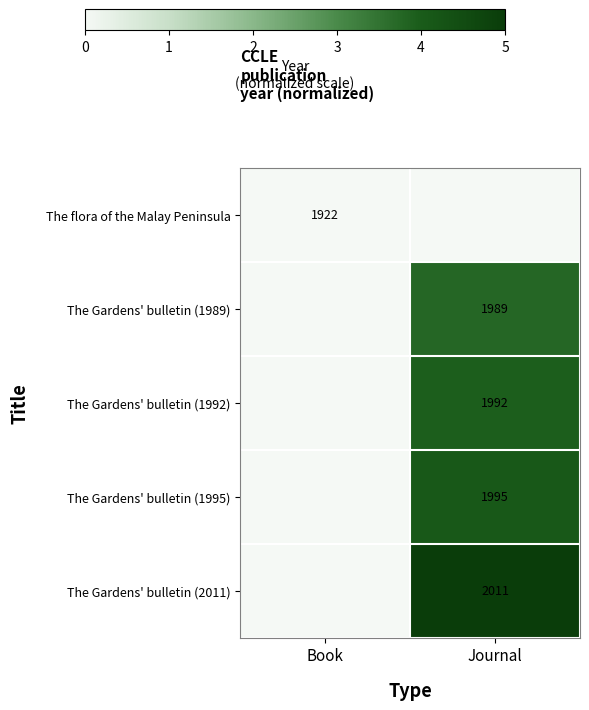

Between Journal and Book, which is larger?

Book